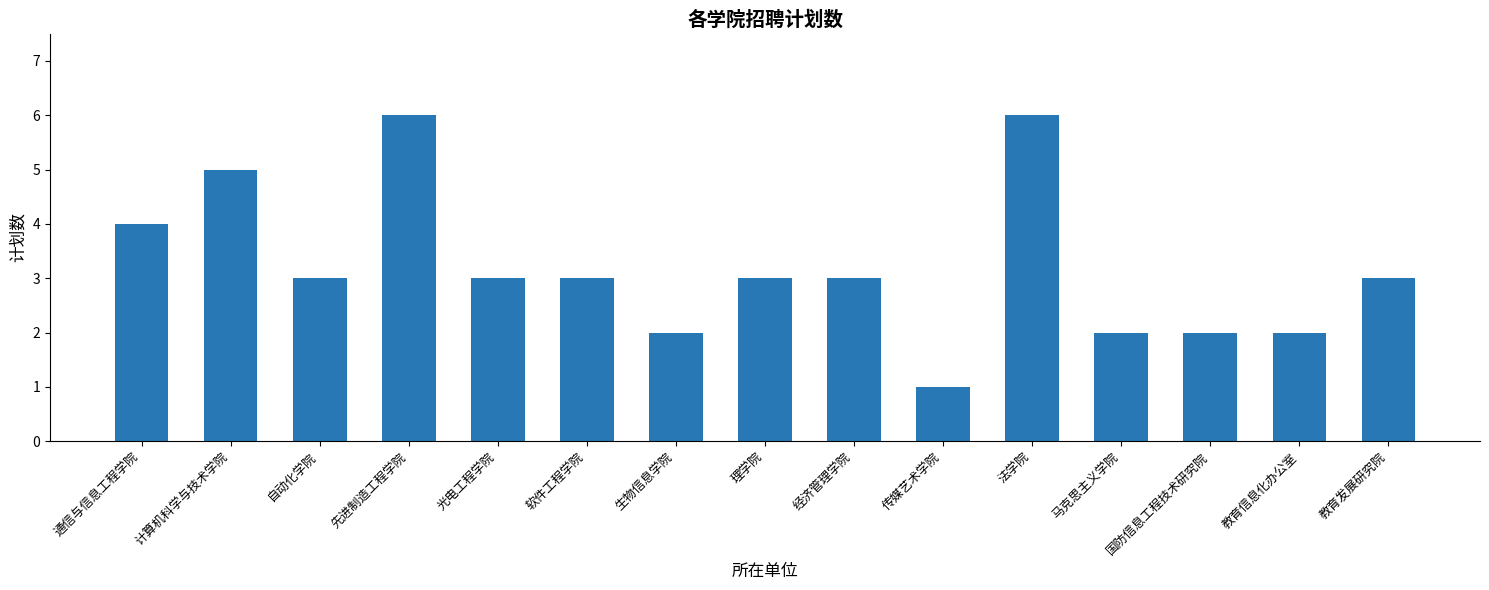

What is the value of the 7th bar from the left?

2